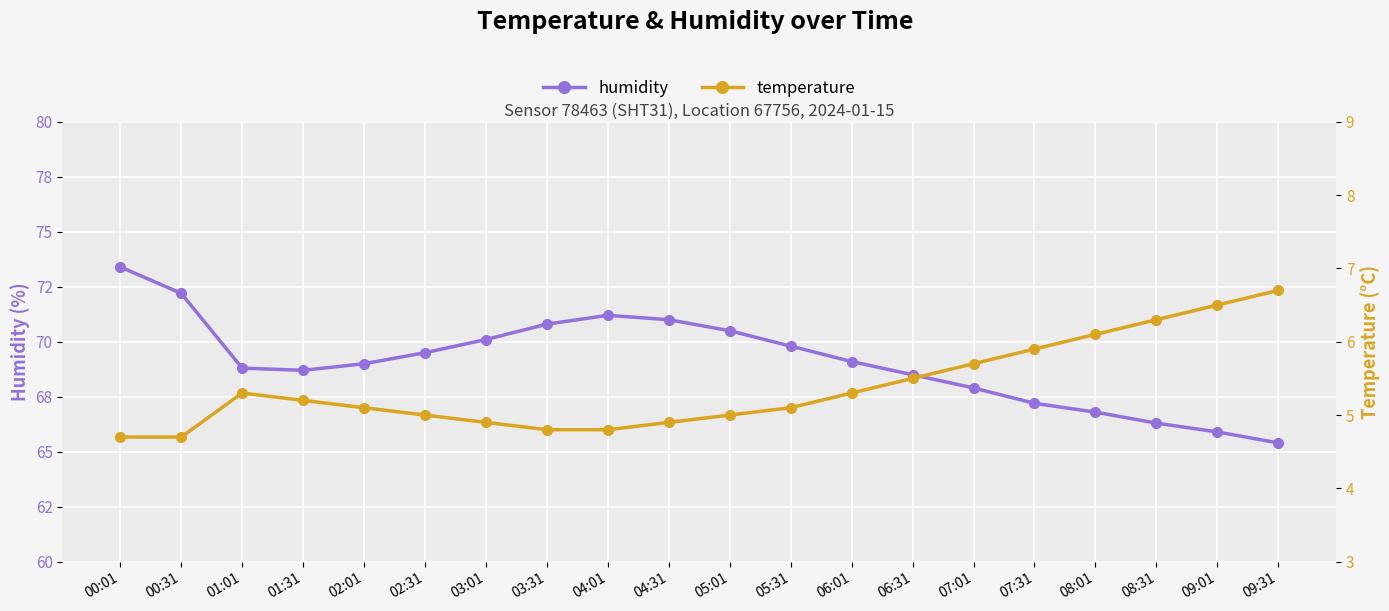

How many values in the humidity series are below 69?

9